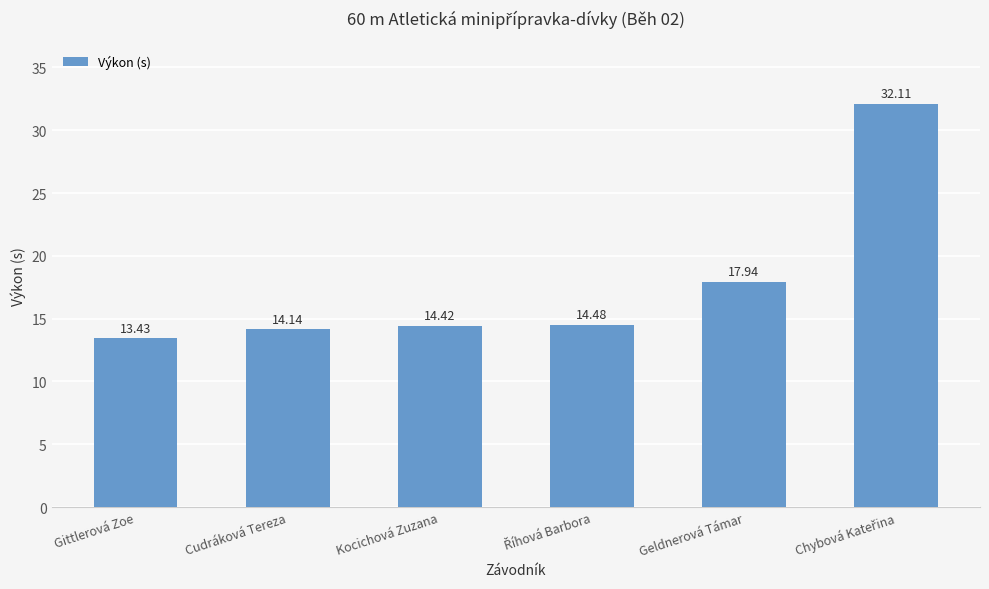

What is the sum of the values at Cudráková Tereza and Gittlerová Zoe?

27.6